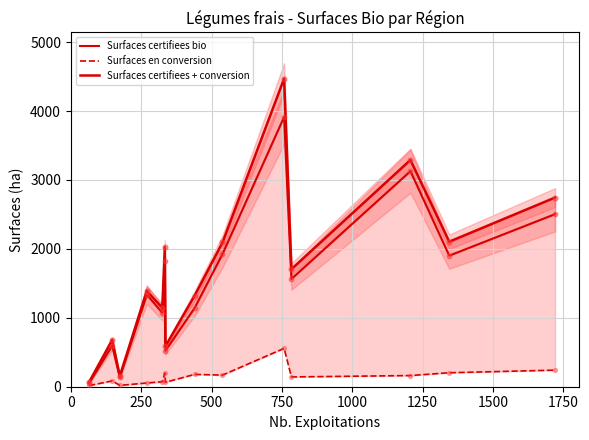

What are all the series names shown in the legend?

Surfaces certifiees bio, Surfaces en conversion, Surfaces certifiees + conversion